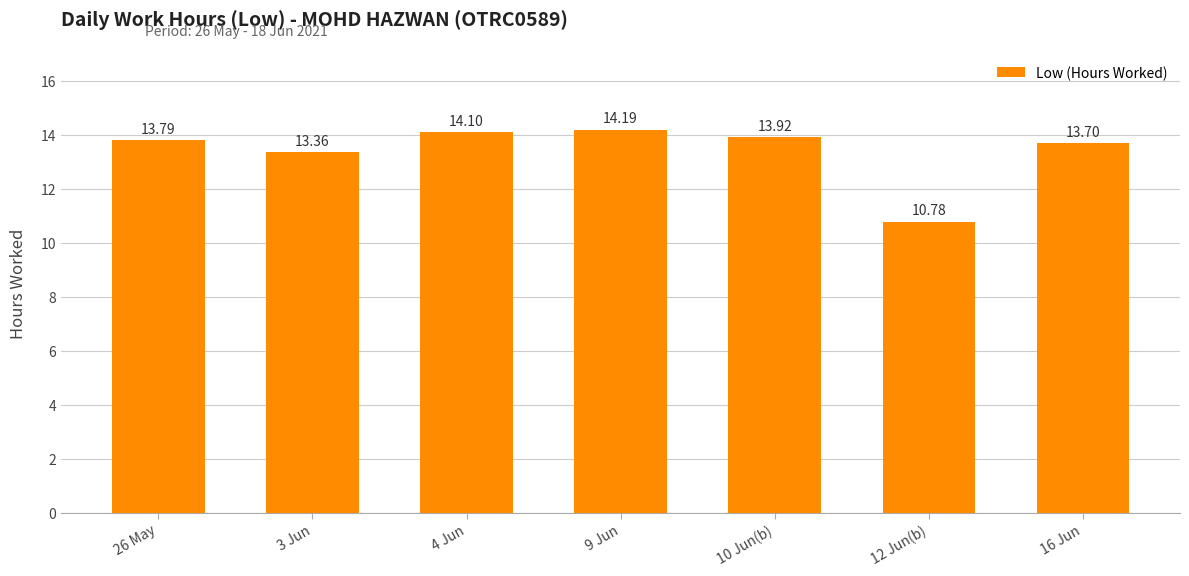

Between 26 May and 3 Jun, which is larger?

26 May